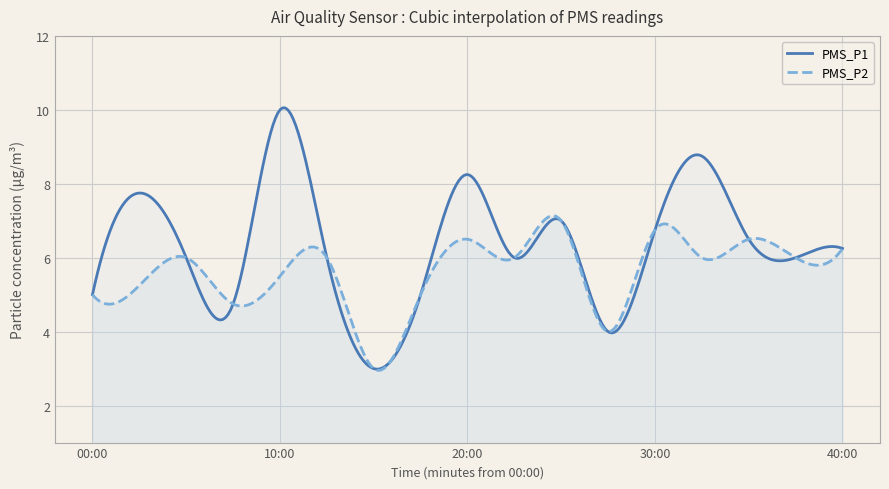

What is the minimum value for PMS_P2?

3.0